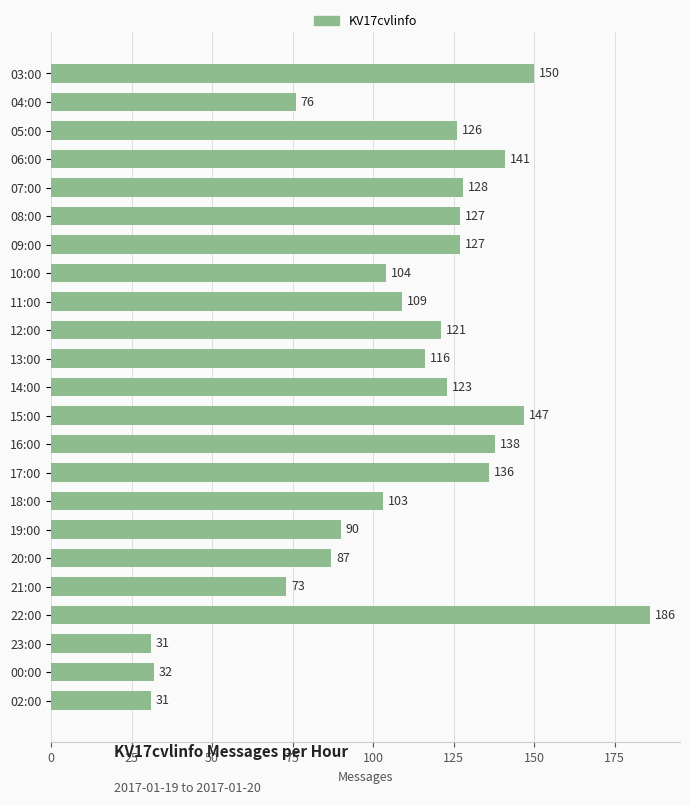

What is the change in value from 03:00 to 20:00?

-63